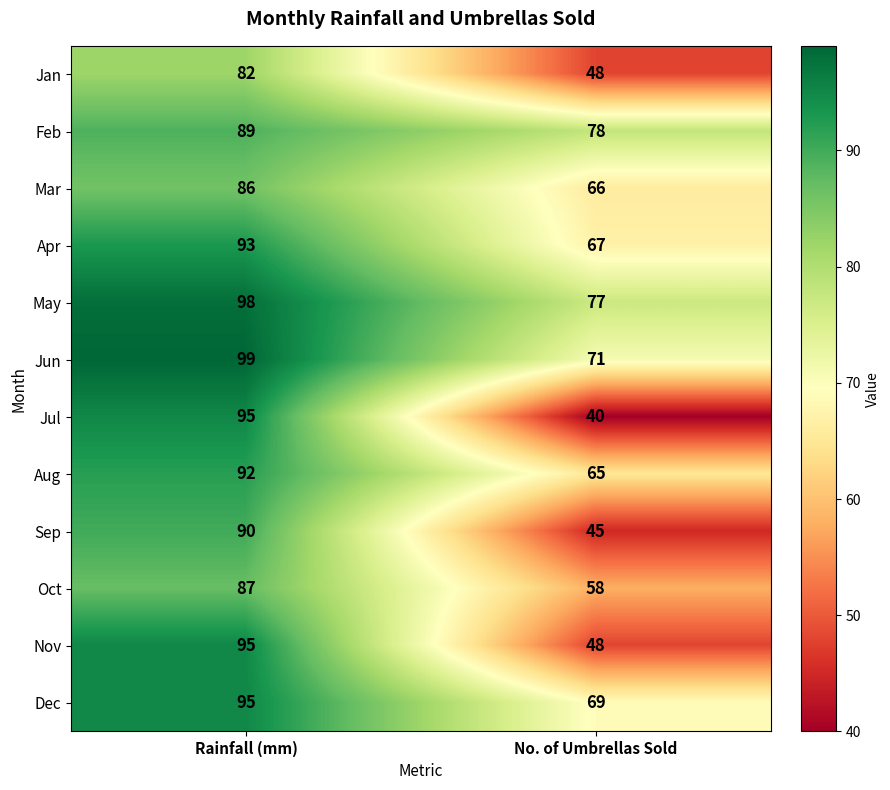

Rank the categories by Jan value from highest to lowest.

Rainfall (mm), No. of Umbrellas Sold